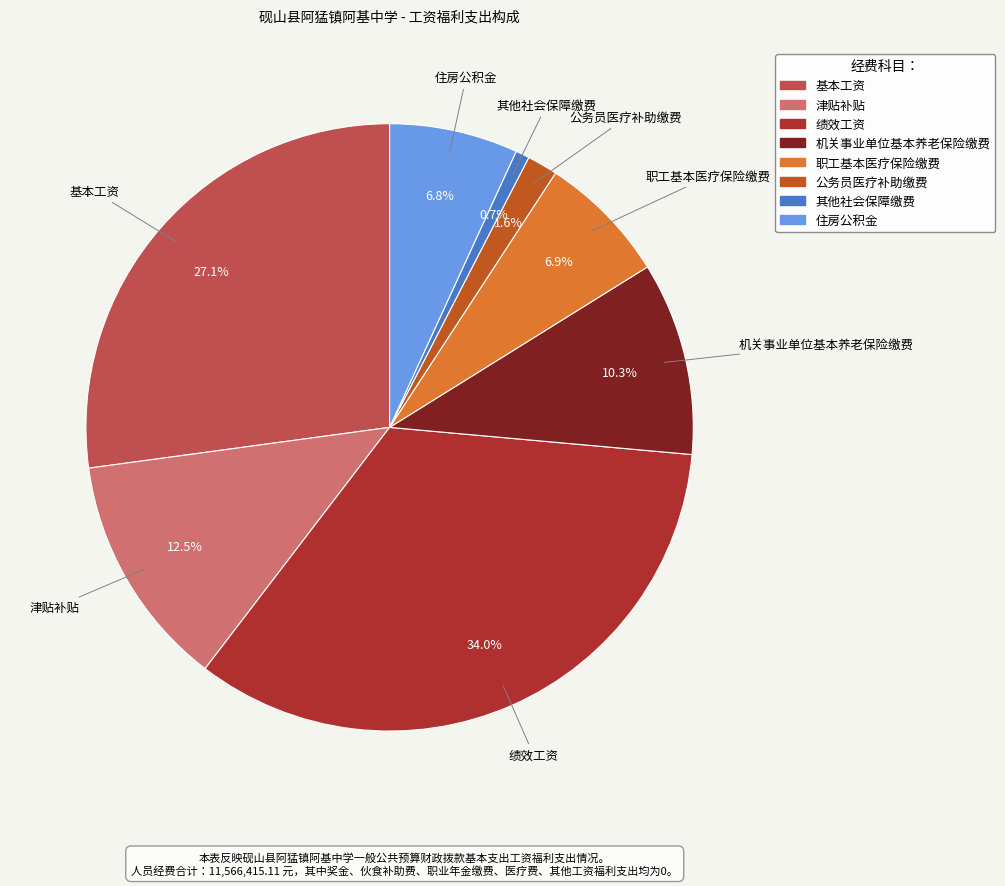

How much of the chart is everything except 绩效工资?

66.0%